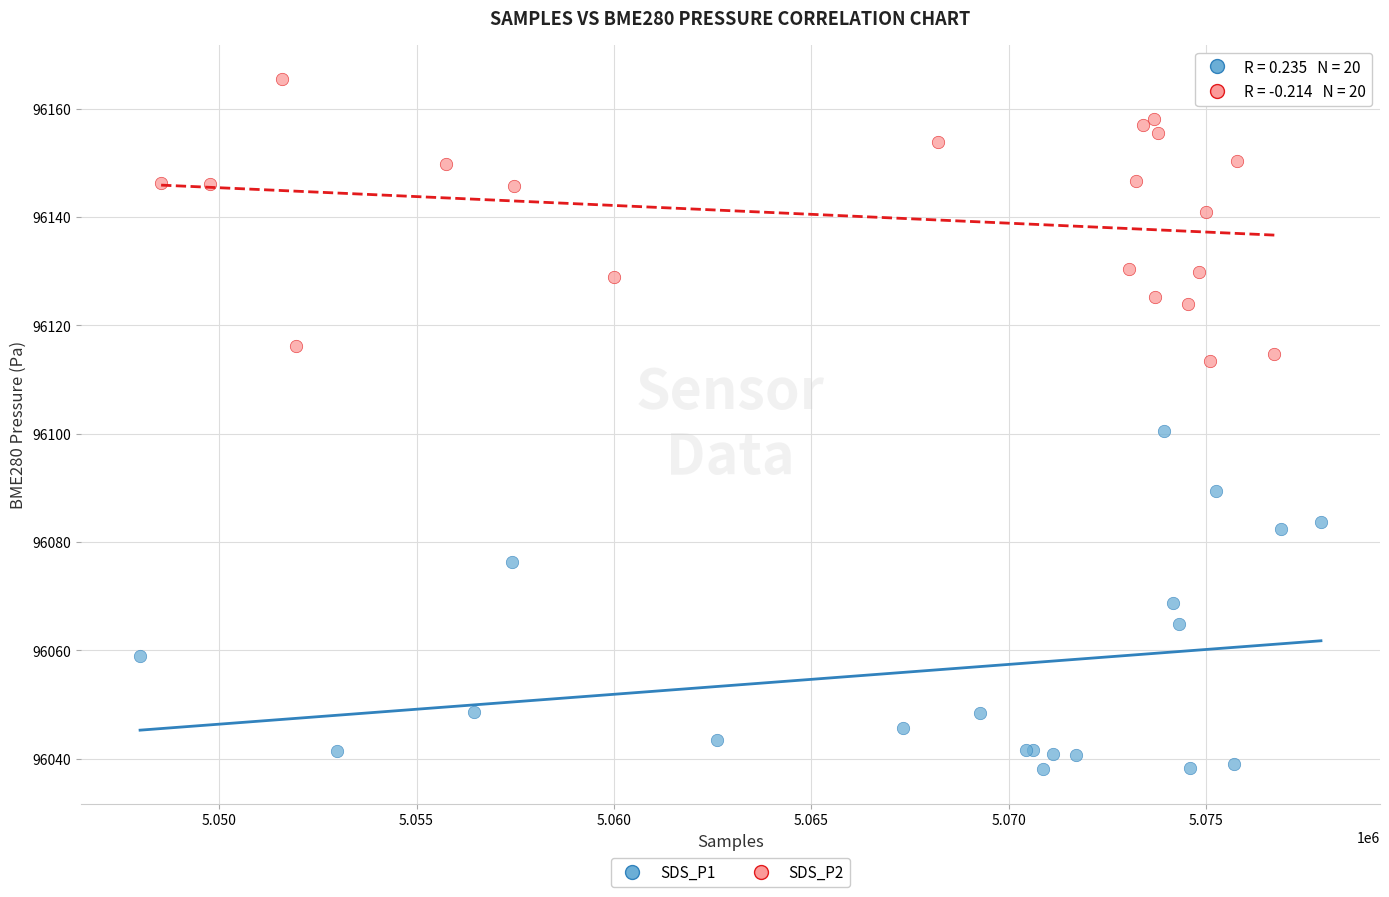

Which series has the widest spread of Y values?

SDS_P1